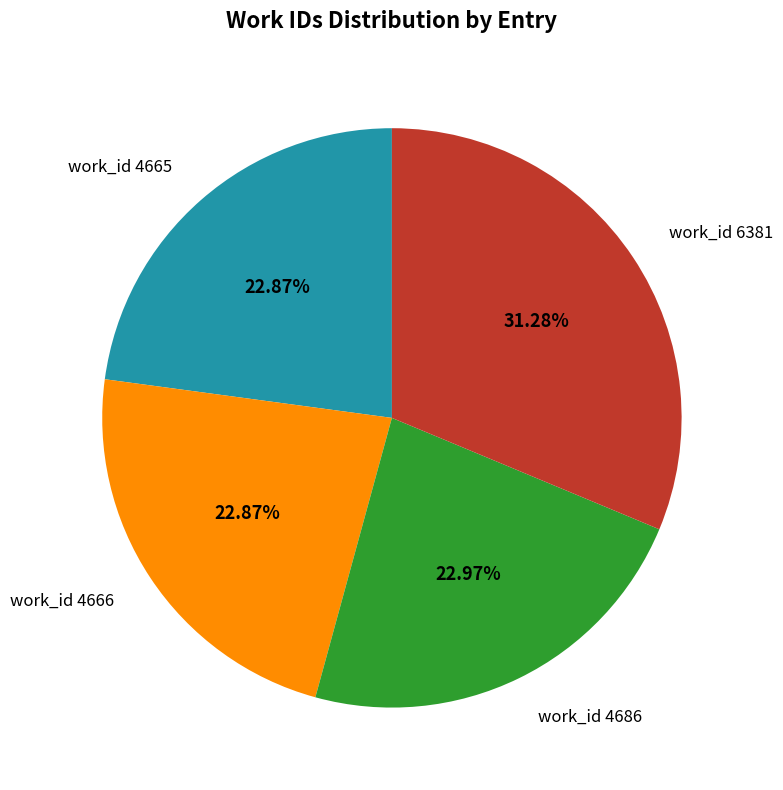

Is there a majority slice in this chart?

No